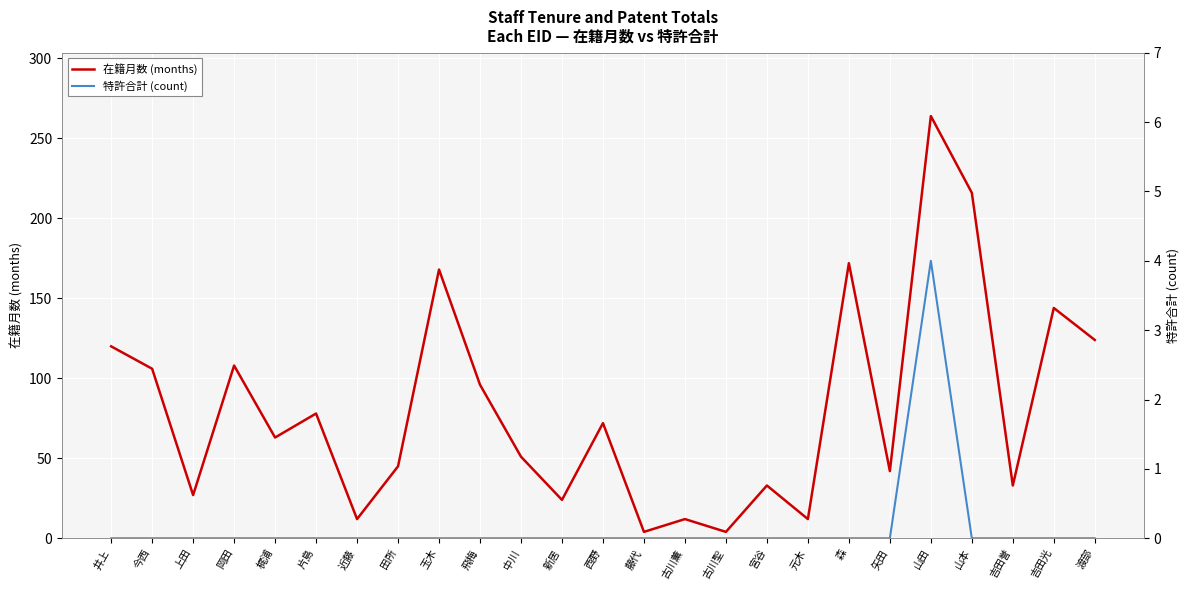

At which category does the chart reach its peak across all series?

山田